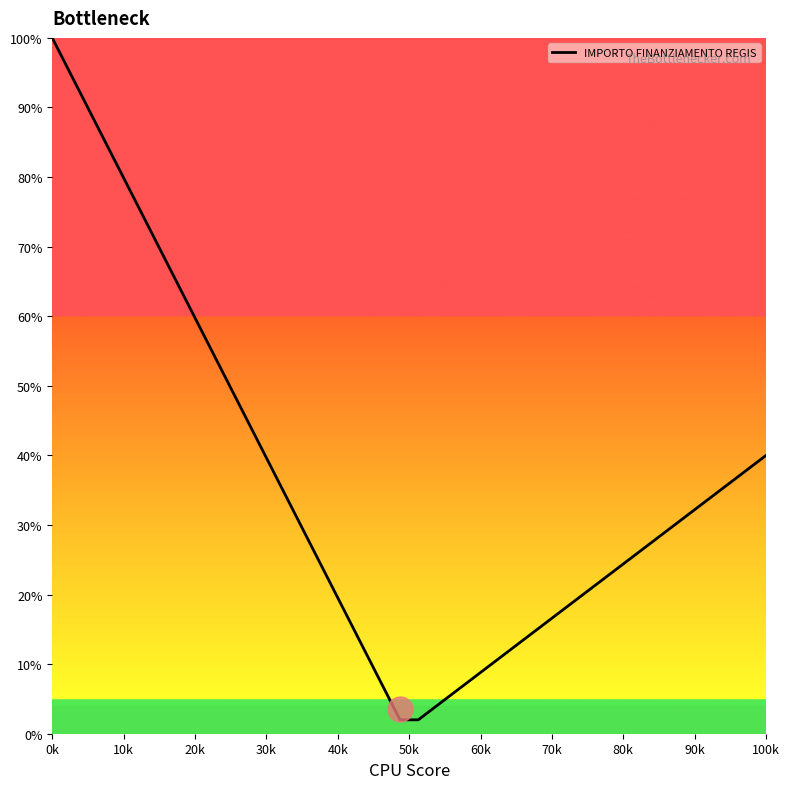

What is the greatest value displayed?

100.0